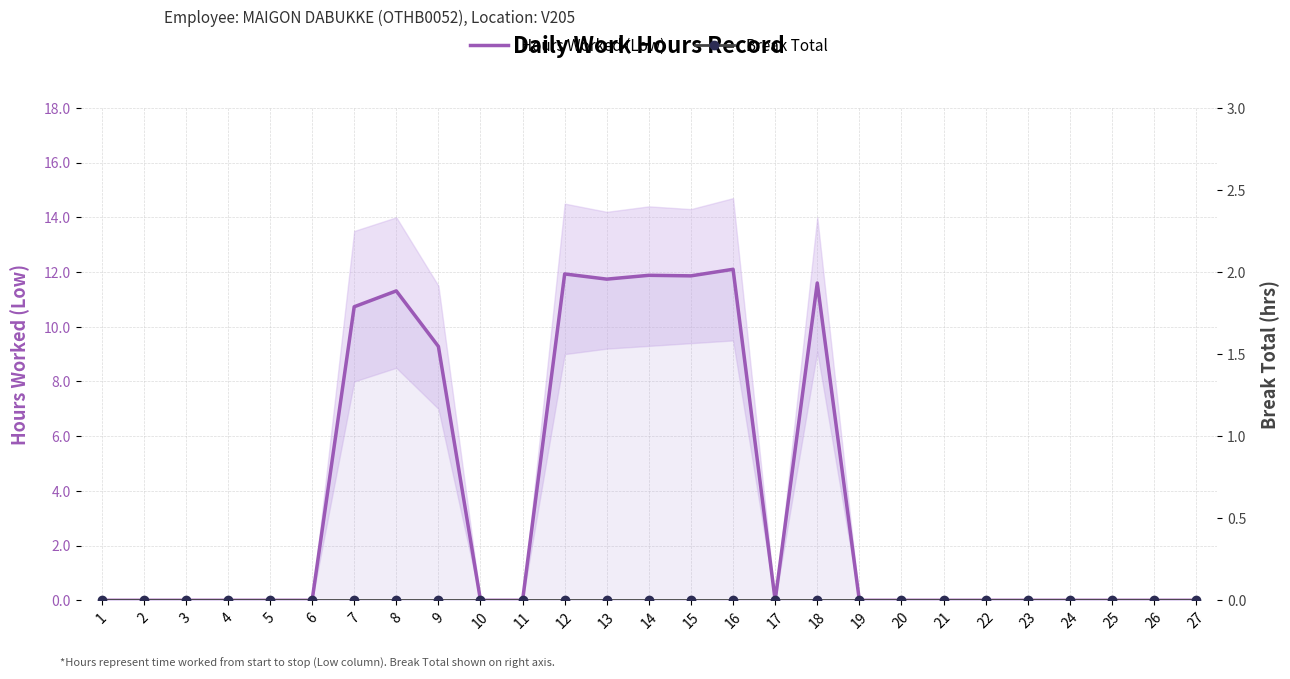

Reading right to left, what are all the values shown in this chart?

Hours Worked (Low): 0.0	0.0	0.0	0.0	0.0	0.0	0.0	0.0	0.0	11.6	0.0	12.1	11.9	11.9	11.7	11.9	0.0	0.0	9.3	11.3	10.7	0.0	0.0	0.0	0.0	0.0	0.0
Break Total: 0.0	0.0	0.0	0.0	0.0	0.0	0.0	0.0	0.0	0.0	0.0	0.0	0.0	0.0	0.0	0.0	0.0	0.0	0.0	0.0	0.0	0.0	0.0	0.0	0.0	0.0	0.0